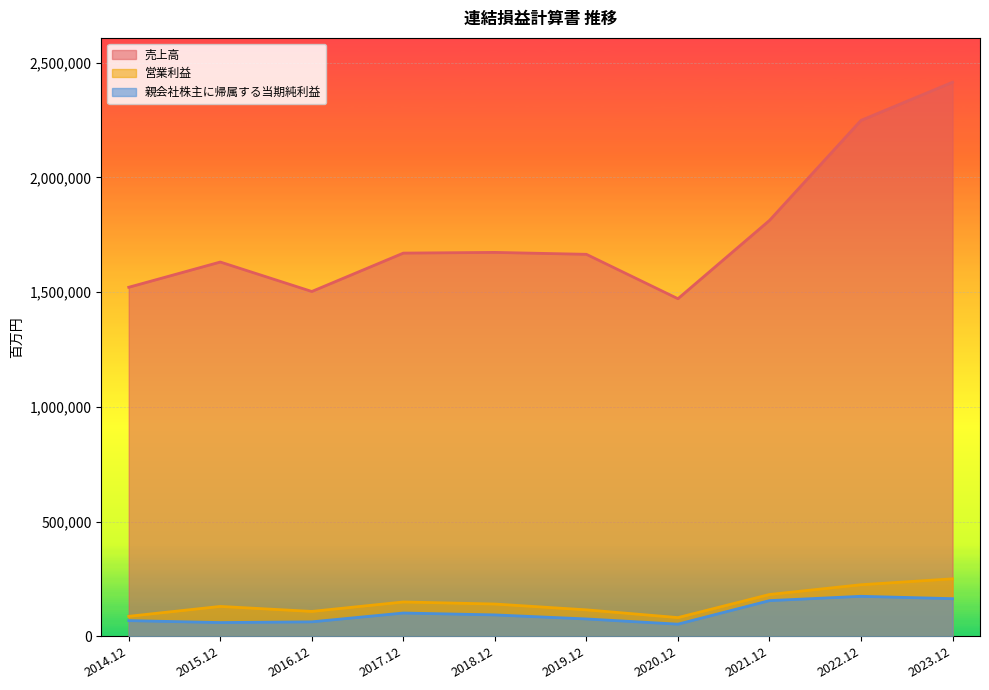

Reading left to right, extract all data points from this chart.

売上高: 1521207	1631158	1502834	1670090	1673137	1664764	1471298	1812496	2248456	2414759
営業利益: 87249	130329	108594	149782	140787	115364	81672	182342	224864	250655
親会社株主に帰属する当期純利益: 68452	60023	63153	101603	93366	75736	53072	155578	174439	164119